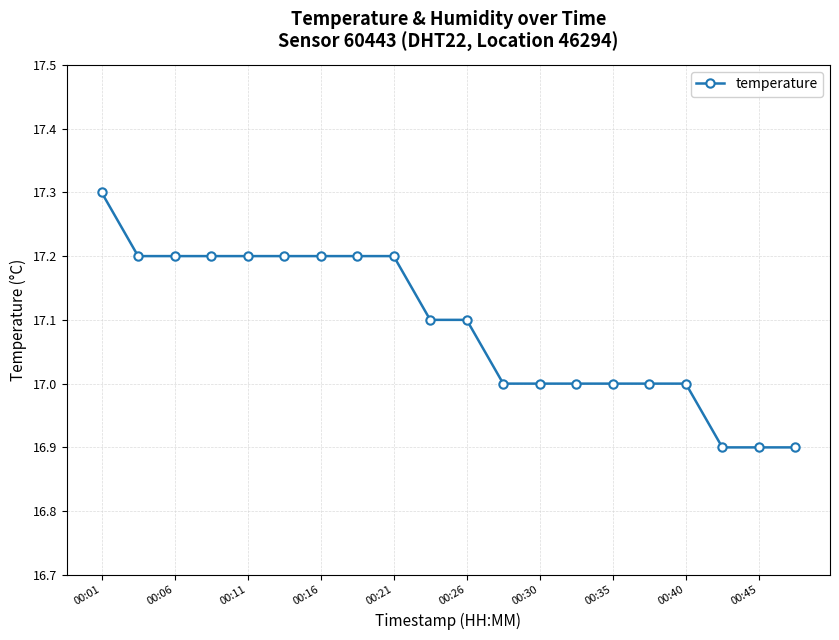

What is the average value?

17.1